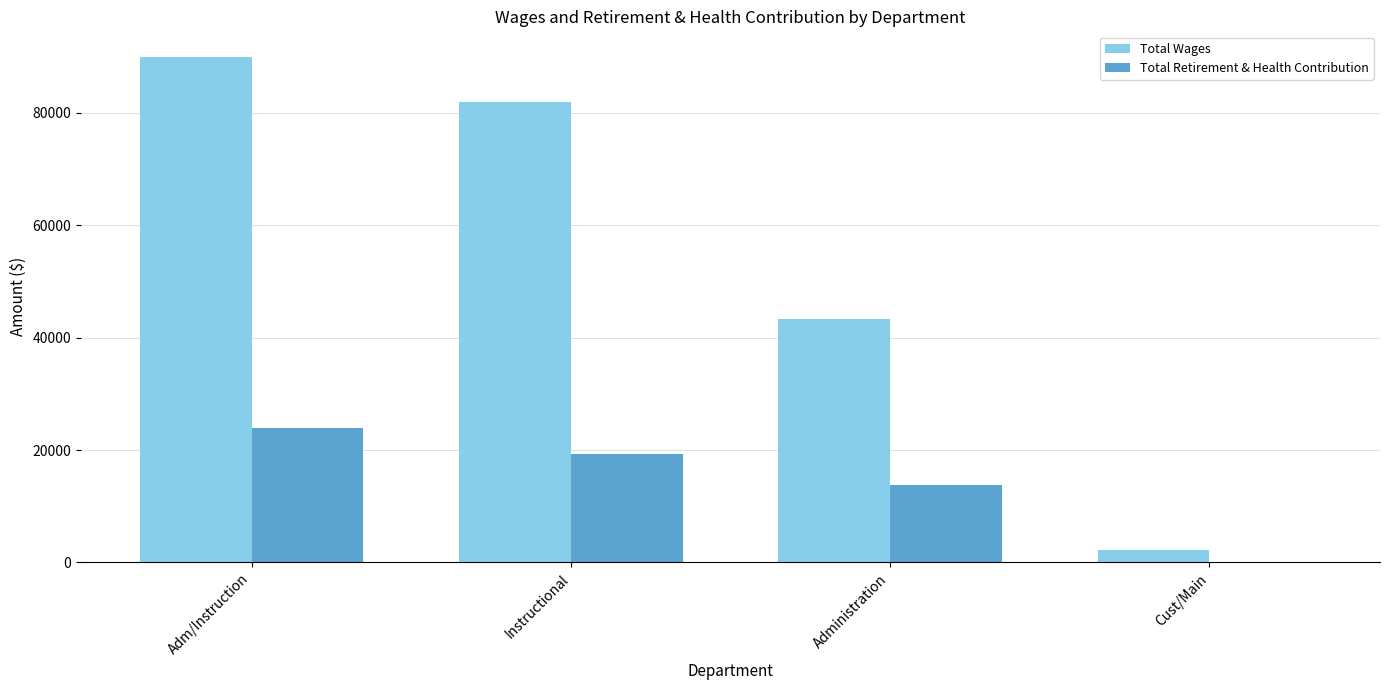

What are all the series names shown in the legend?

Total Wages, Total Retirement & Health Contribution